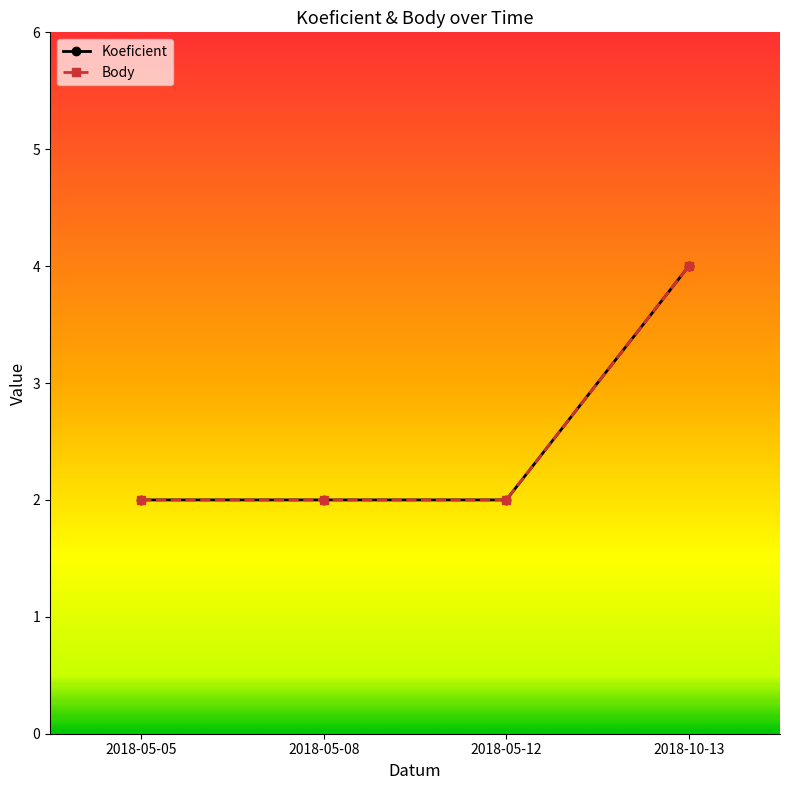

Is the value of Body at 2018-05-08 greater than the value of Koeficient at 2018-05-08?

No